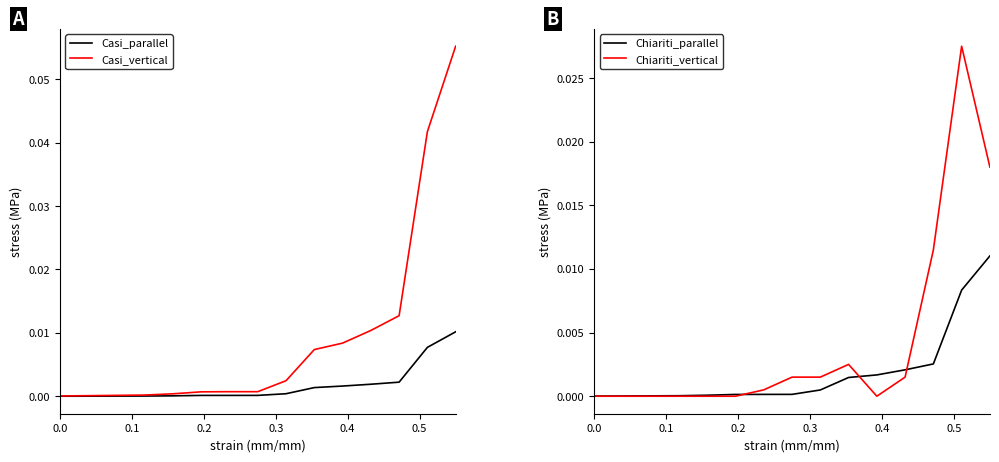

True or false: Casi_vertical and Chiariti_parallel intersect in this chart.

False